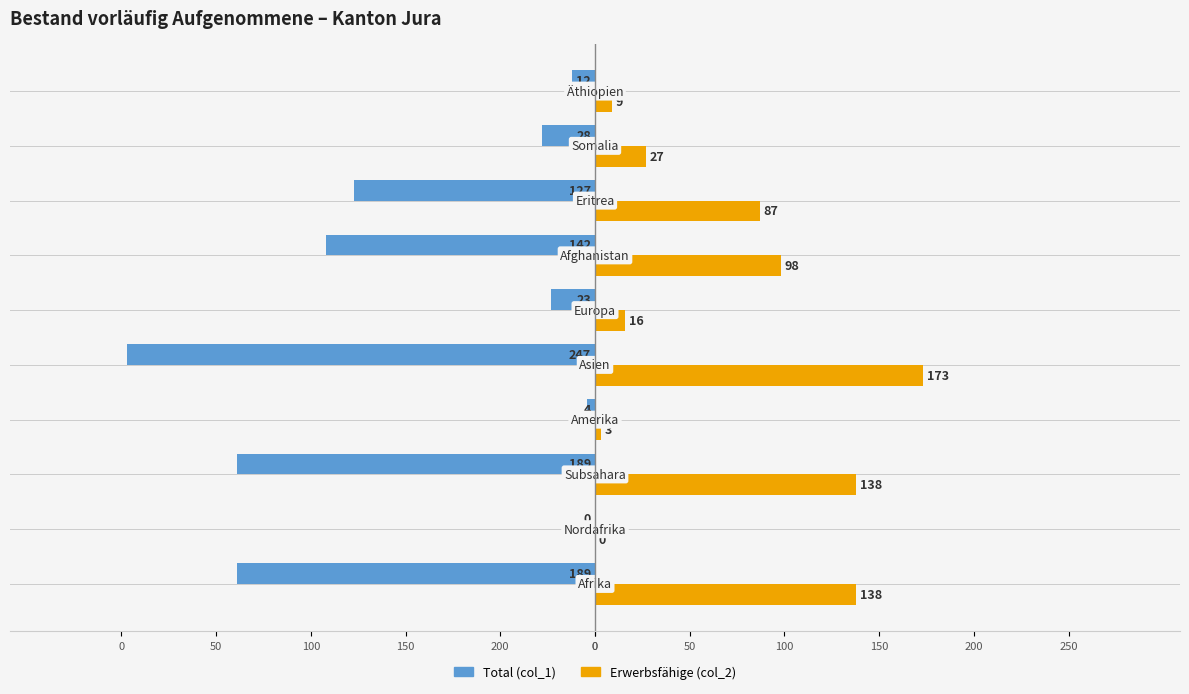

What are all the series names shown in the legend?

Total (col_1), Erwerbsfähige (col_2)